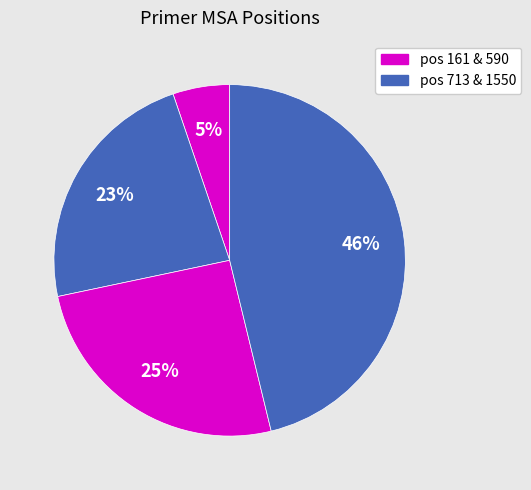

Count the number of slices in the pie.

4